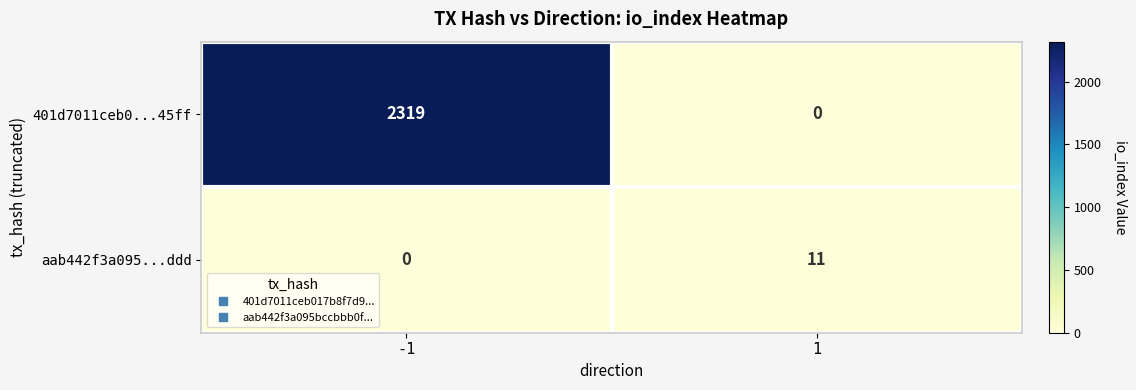

What is the maximum value shown in the chart?

2319